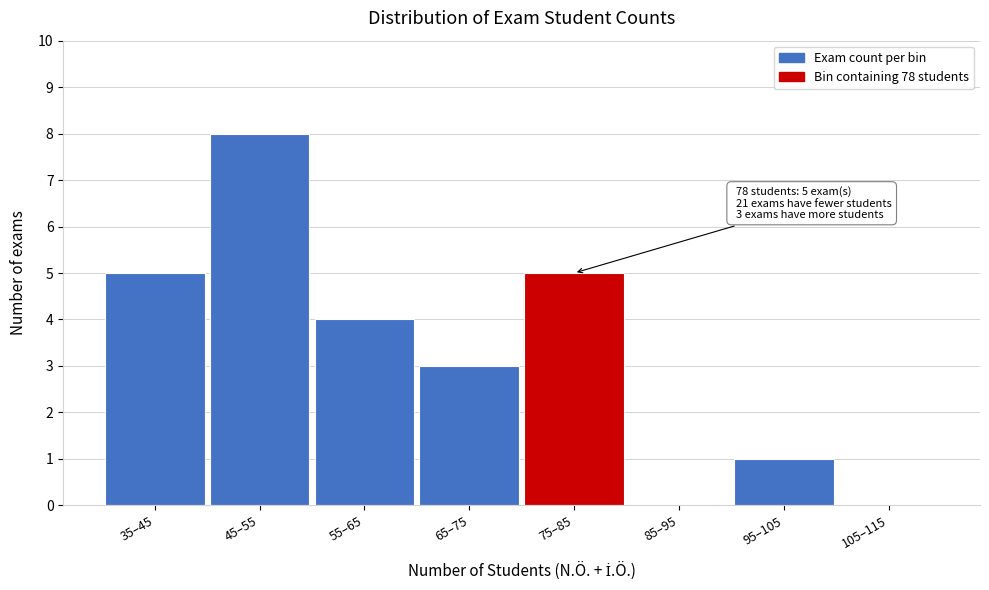

Reading left to right, extract all data points from this chart.

35–45=5	45–55=8	55–65=4	65–75=3	75–85=5	85–95=0	95–105=1	105–115=0